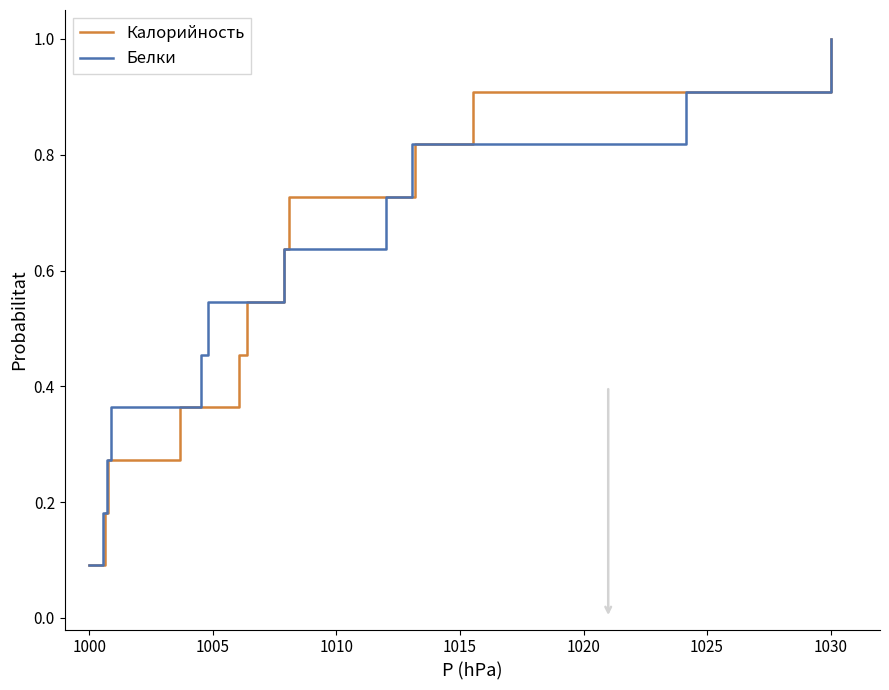

Which series has the largest total across all categories?

Калорийность